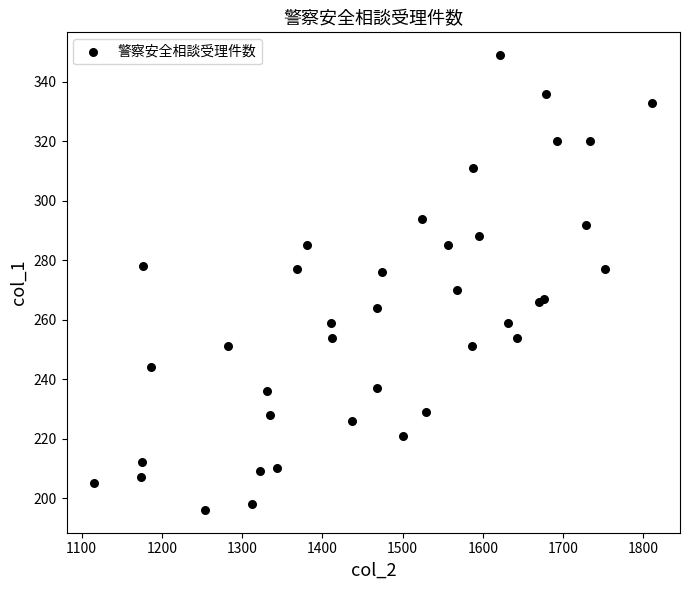

What Y value in the scatter plot is closest to 272?

270